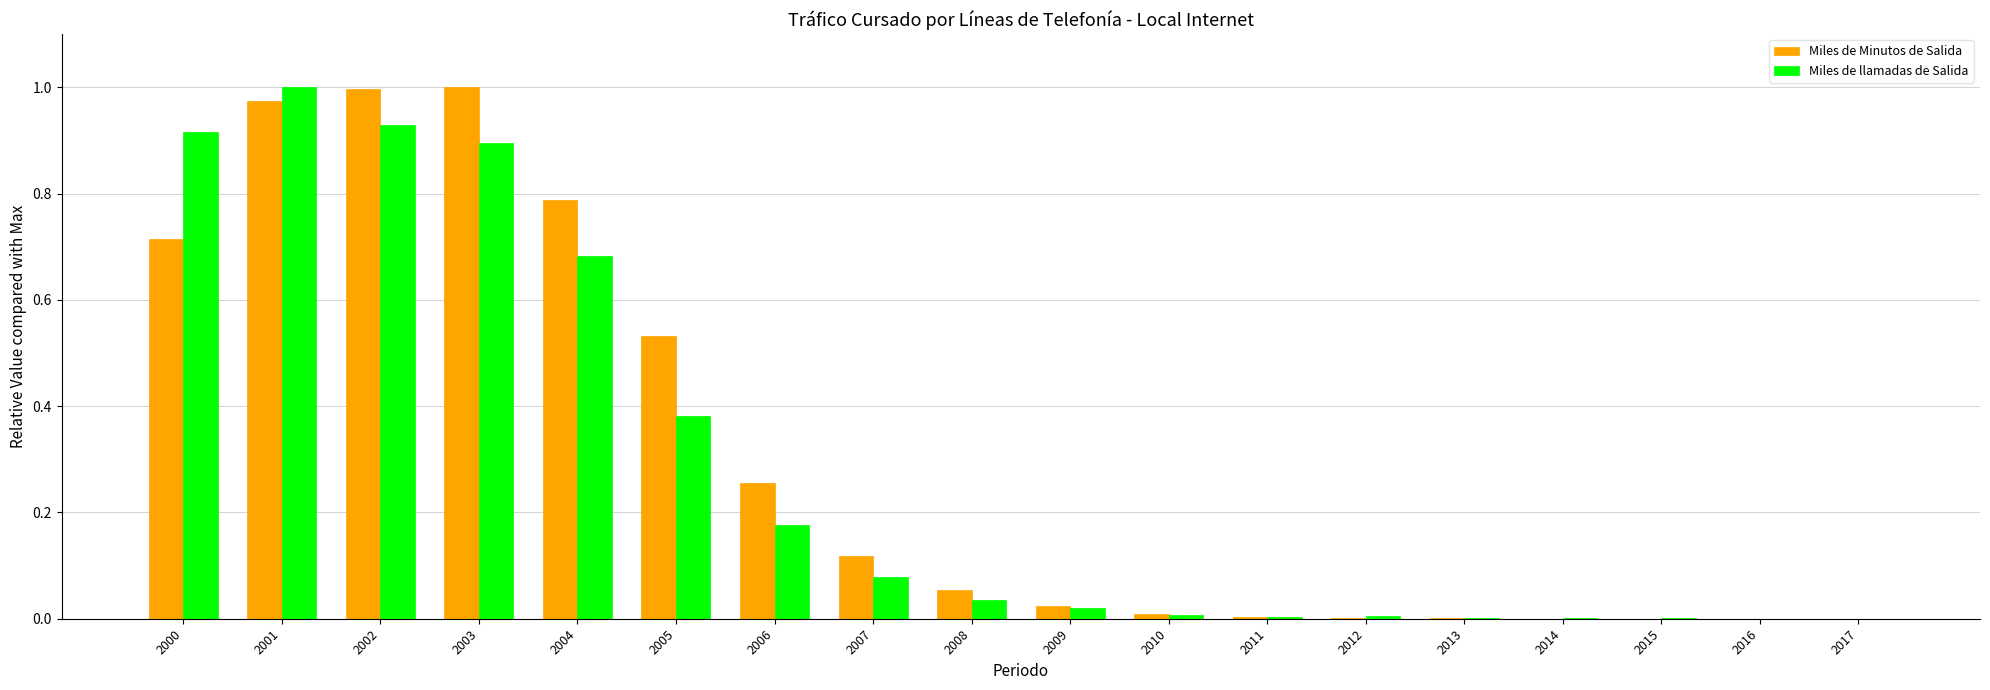

At which category is the sum across all series the highest?

2001